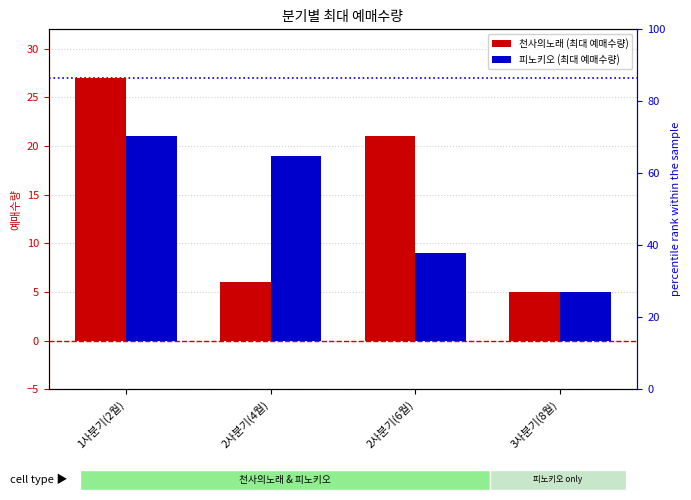

Count the number of categories in the chart.

4